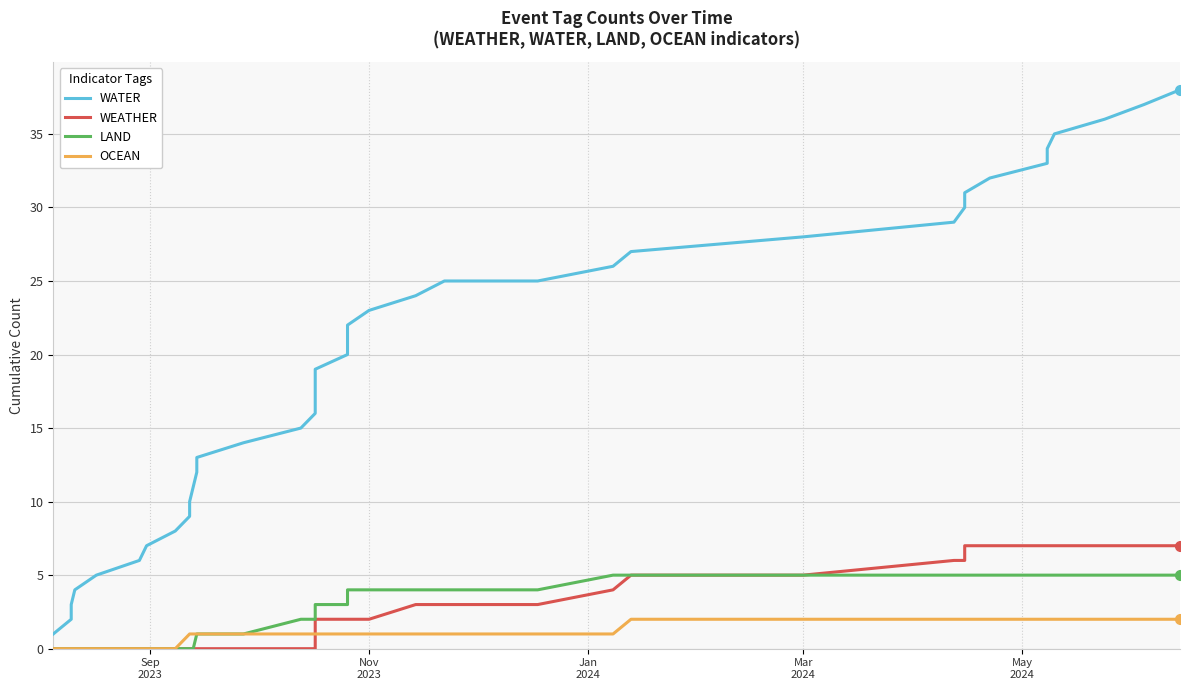

How many lines are shown in the chart?

4